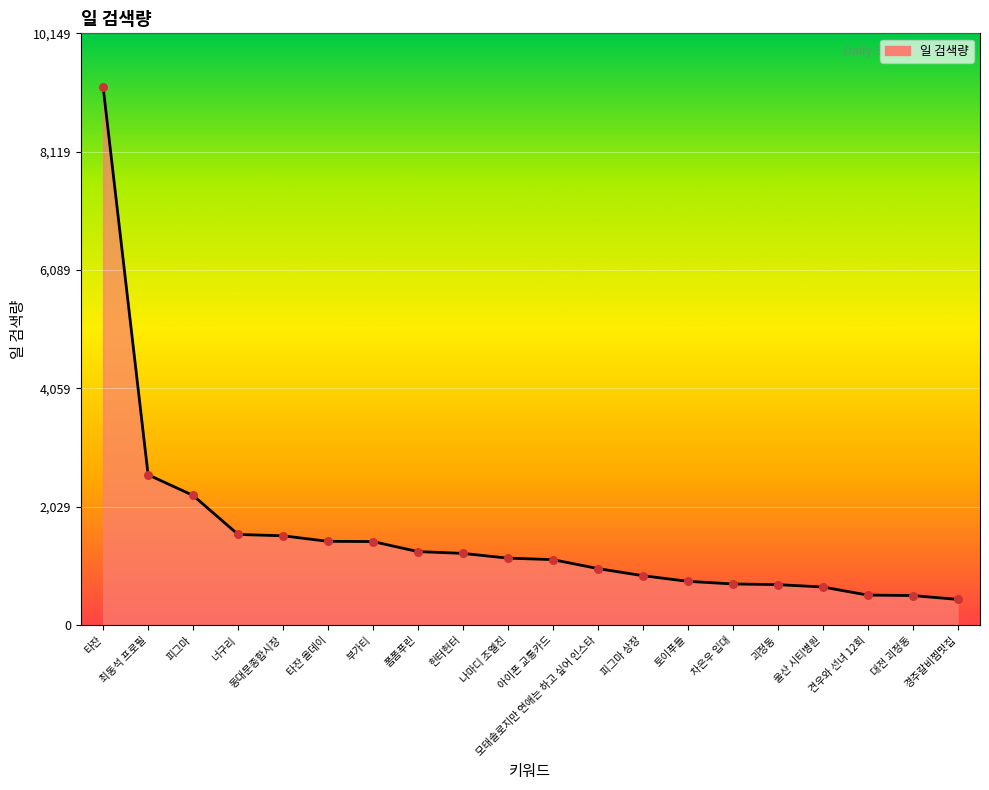

What is the change in value from 피그마 to 아이폰 교통카드?

-1101